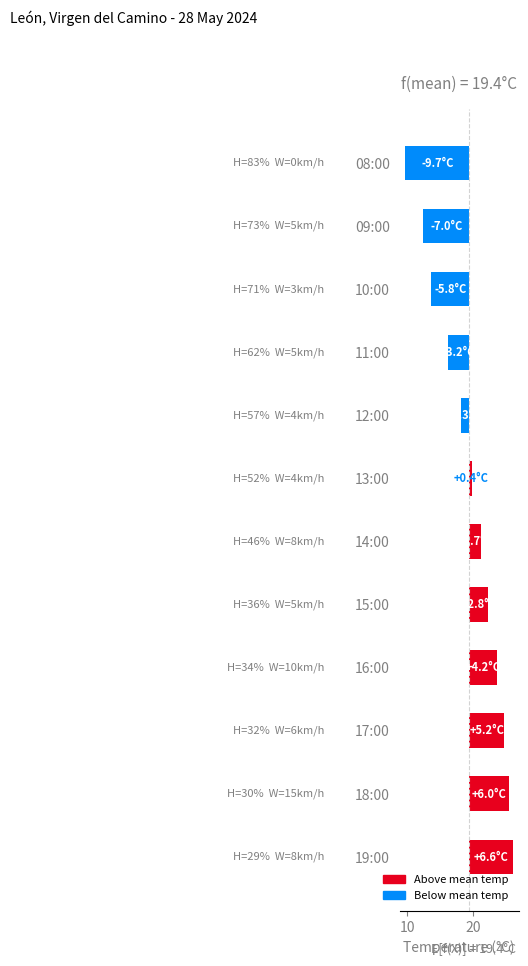

What is the difference between the maximum and minimum values?

16.3